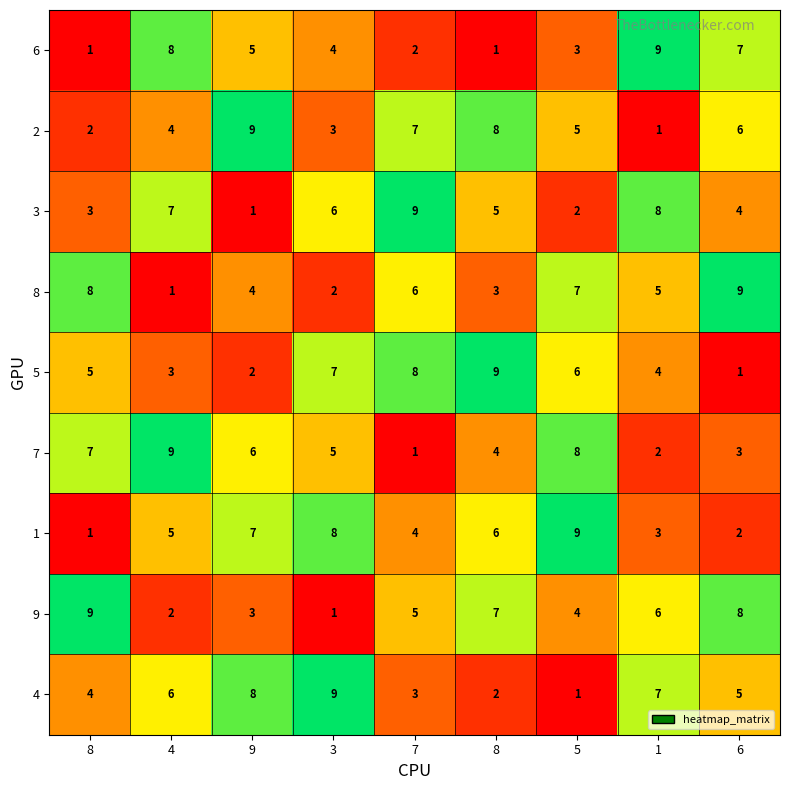

How many series are shown in this chart?

9